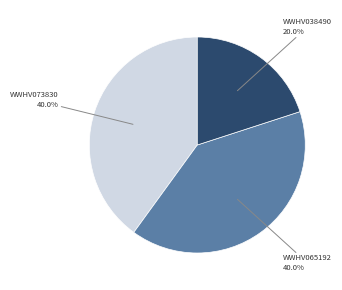

Does any single category account for the majority?

No